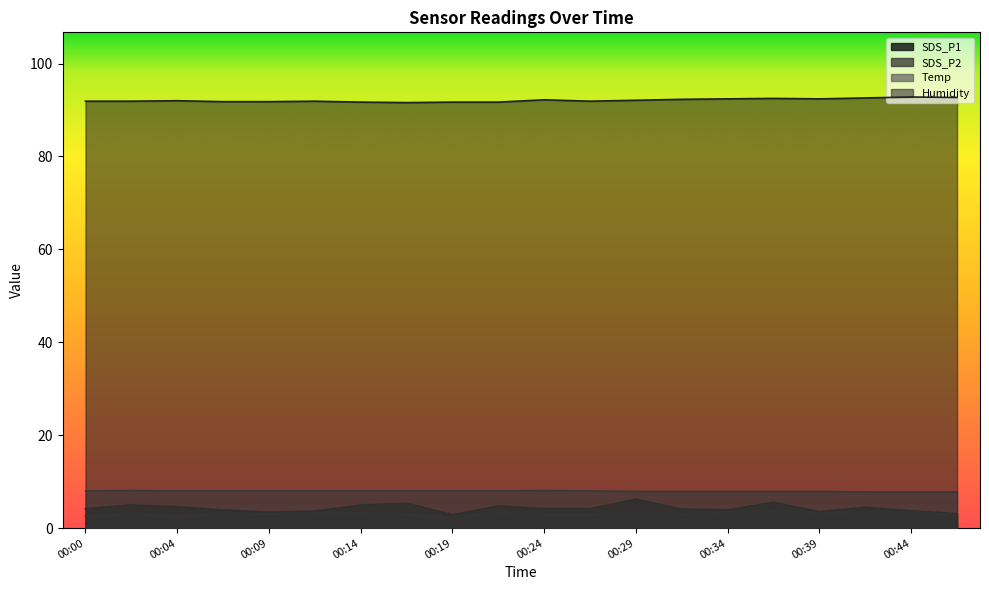

Reading left to right, what are all the values shown in this chart?

SDS_P1: 00:00=4.2	00:02=5.0	00:04=4.6	00:07=3.9	00:09=3.4	00:12=3.7	00:14=5.0	00:17=5.4	00:19=2.9	00:22=4.8	00:24=4.2	00:26=4.2	00:29=6.2	00:31=4.1	00:34=3.9	00:36=5.6	00:39=3.5	00:41=4.5	00:44=3.7	00:46=3.1
SDS_P2: 00:00=2.6	00:02=3.1	00:04=2.6	00:07=3.1	00:09=3.1	00:12=3.3	00:14=3.3	00:17=2.9	00:19=2.3	00:22=3.4	00:24=2.9	00:26=2.9	00:29=3.5	00:31=2.9	00:34=3.5	00:36=3.7	00:39=3.2	00:41=3.5	00:44=3.4	00:46=2.9
Temp: 00:00=8.0	00:02=8.1	00:04=8.0	00:07=8.0	00:09=8.0	00:12=8.0	00:14=8.0	00:17=8.0	00:19=8.0	00:22=8.0	00:24=8.1	00:26=8.0	00:29=7.9	00:31=7.9	00:34=7.9	00:36=7.9	00:39=7.9	00:41=7.8	00:44=7.8	00:46=7.8
Humidity: 00:00=91.9	00:02=91.9	00:04=92.0	00:07=91.8	00:09=91.8	00:12=91.9	00:14=91.7	00:17=91.6	00:19=91.7	00:22=91.7	00:24=92.2	00:26=91.9	00:29=92.1	00:31=92.3	00:34=92.4	00:36=92.5	00:39=92.4	00:41=92.6	00:44=92.8	00:46=92.7